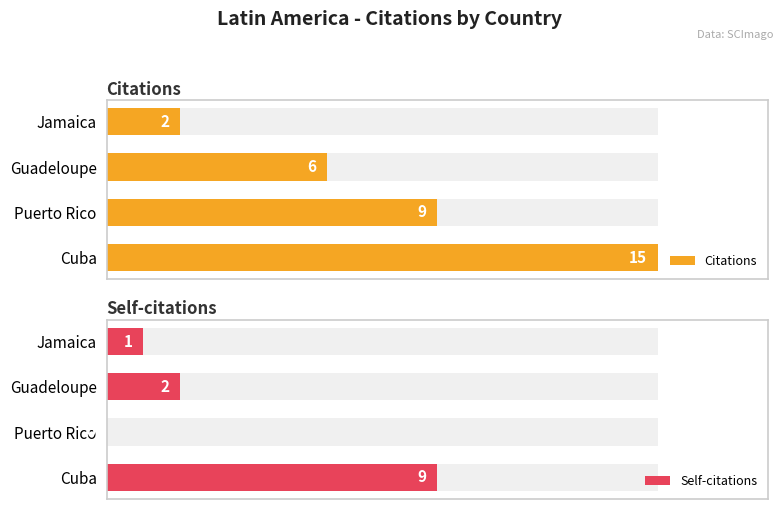

How many positive values does the Self-citations series have?

3